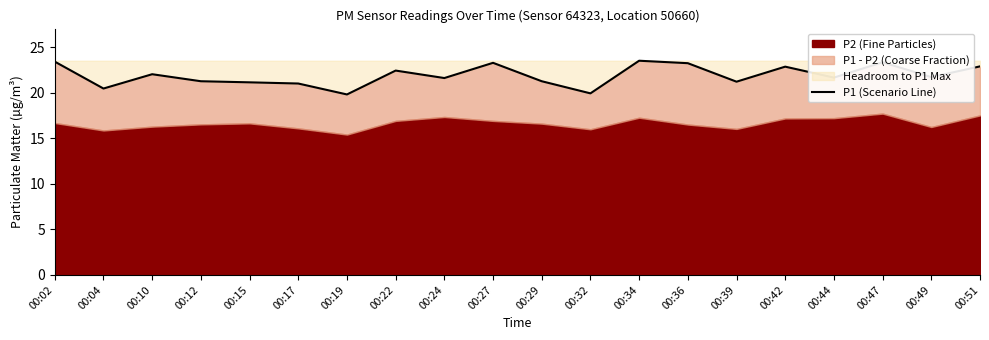

List the labels in order of value, largest first.

00:34, 00:02, 00:47, 00:27, 00:36, 00:51, 00:42, 00:22, 00:10, 00:49, 00:44, 00:24, 00:12, 00:29, 00:39, 00:15, 00:17, 00:04, 00:32, 00:19